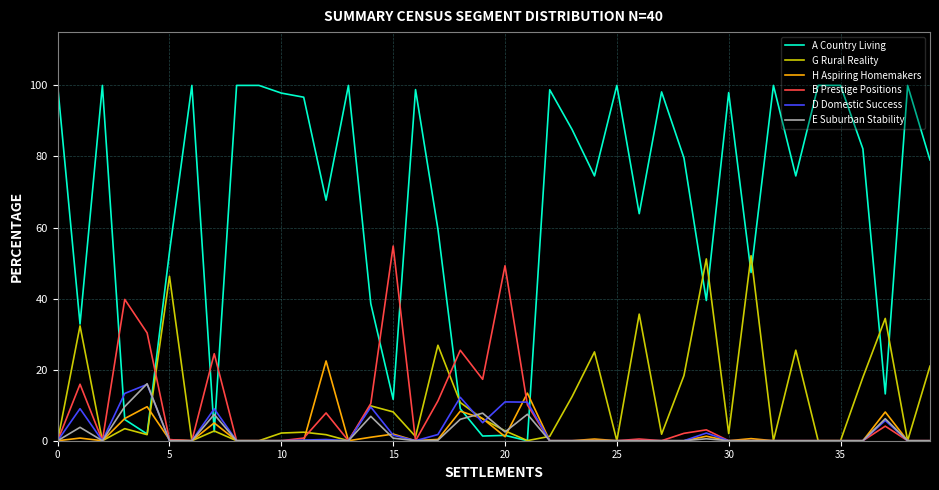

What is the maximum value for B Prestige Positions?

54.8